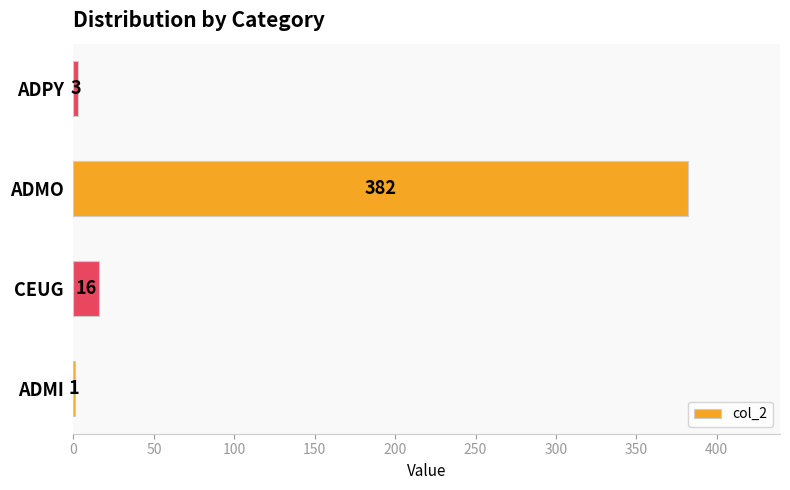

Which label corresponds to the largest value in the chart?

ADMO